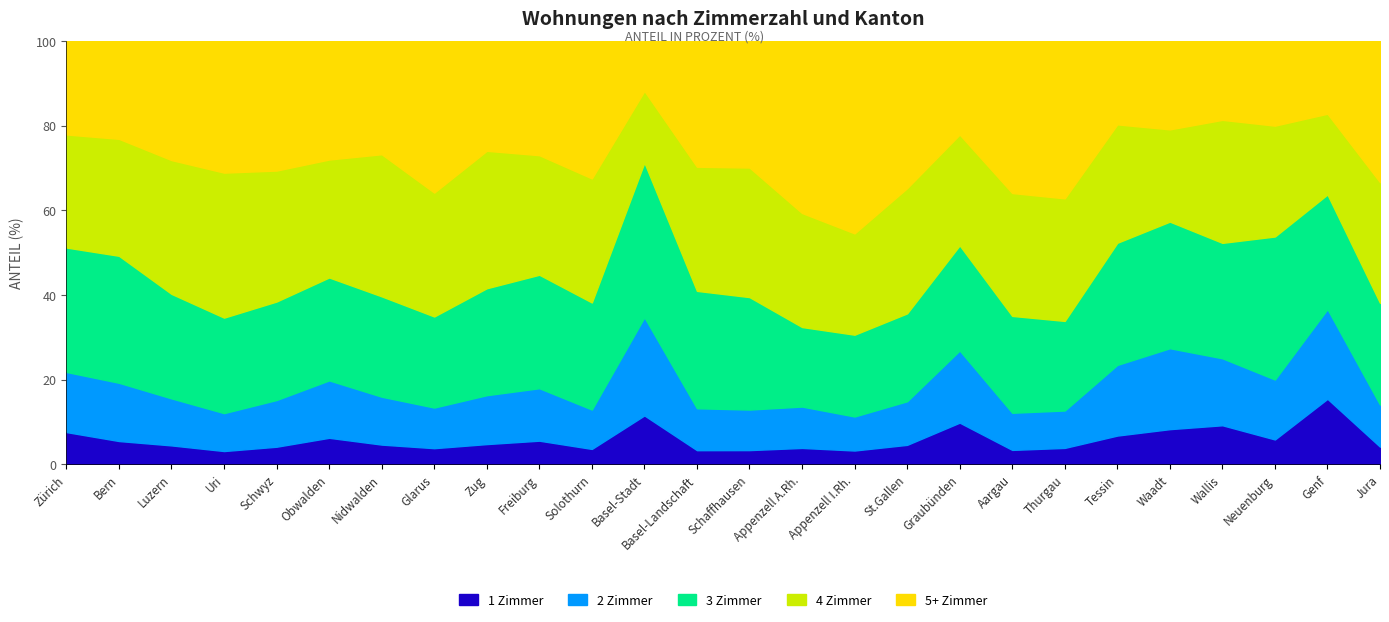

True or false: 4 Zimmer has a value of 26.2 at Neuenburg.

True